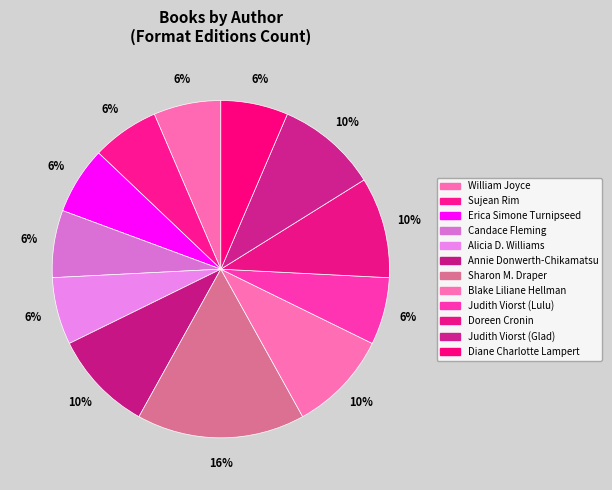

To the nearest percent, what is the combined percentage of Sharon M. Draper and Alicia D. Williams?

23%